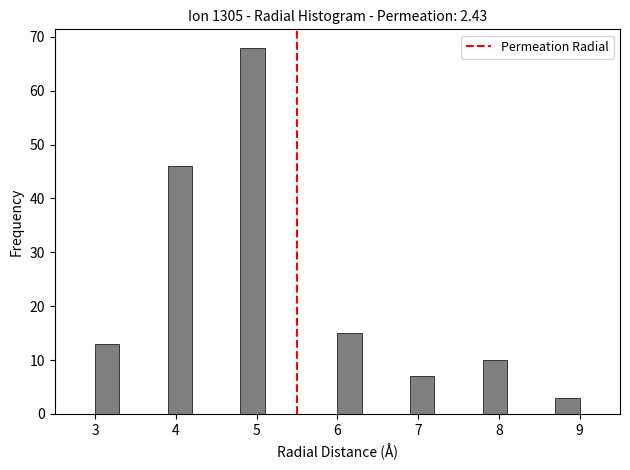

Read against the x-axis, roughly where is the centre of the tallest bar?

5.0